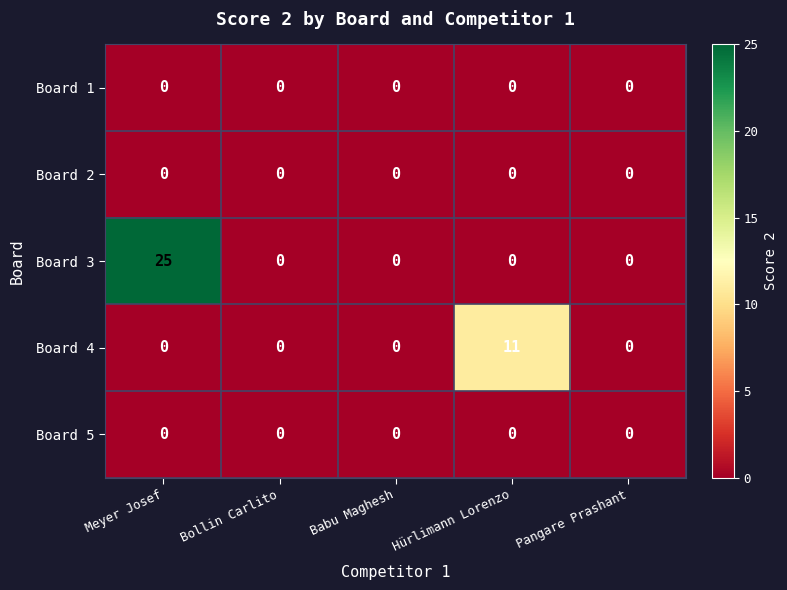

Reading right to left, list all the values displayed in this chart.

Board 1: Pangare Prashant=0	Hürlimann Lorenzo=0	Babu Maghesh=0	Bollin Carlito=0	Meyer Josef=0
Board 2: Pangare Prashant=0	Hürlimann Lorenzo=0	Babu Maghesh=0	Bollin Carlito=0	Meyer Josef=0
Board 3: Pangare Prashant=0	Hürlimann Lorenzo=0	Babu Maghesh=0	Bollin Carlito=0	Meyer Josef=25
Board 4: Pangare Prashant=0	Hürlimann Lorenzo=11	Babu Maghesh=0	Bollin Carlito=0	Meyer Josef=0
Board 5: Pangare Prashant=0	Hürlimann Lorenzo=0	Babu Maghesh=0	Bollin Carlito=0	Meyer Josef=0